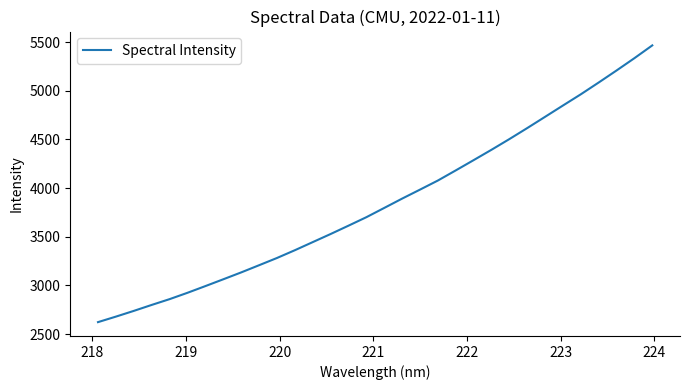

What is the difference between the maximum and minimum values?

2843.8